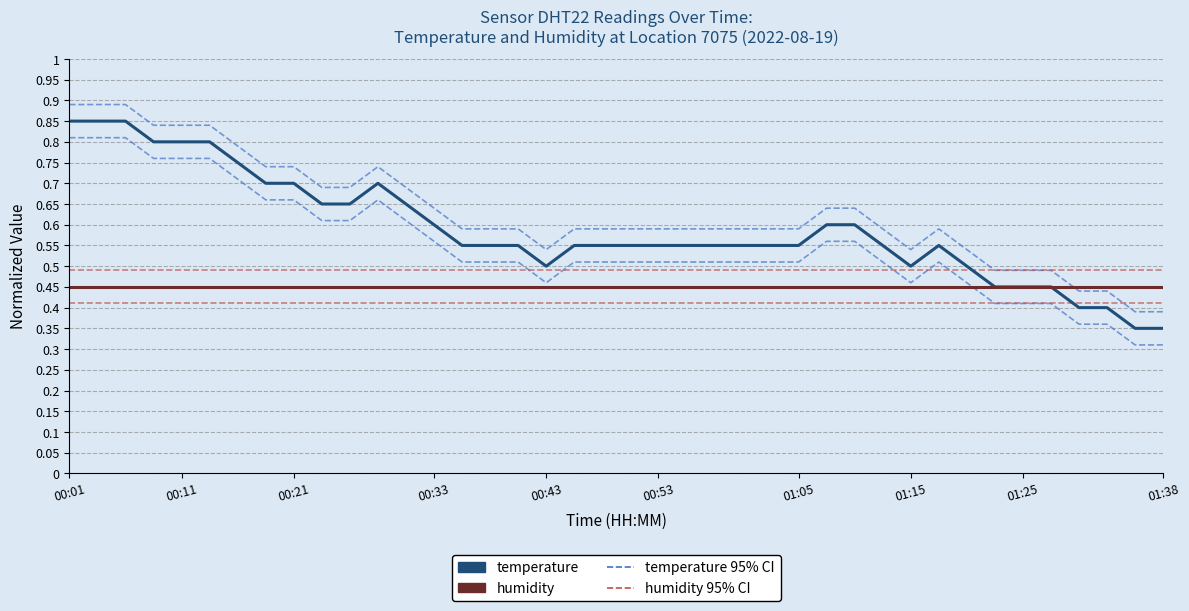

What is the sum of all temperature 95% CI values?

22.0